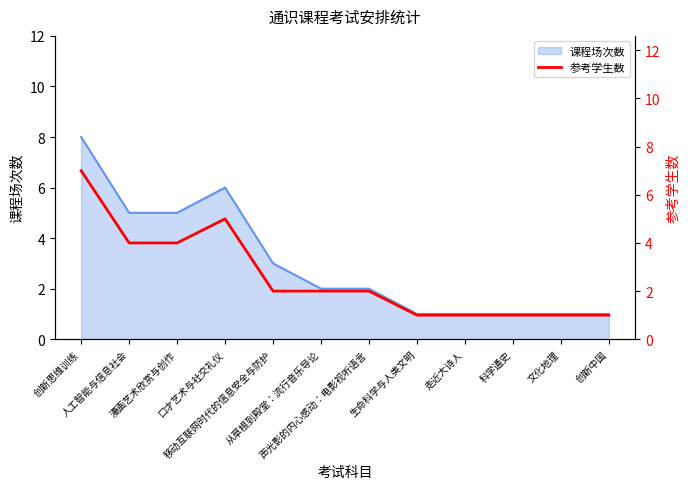

What is the highest value of the 课程场次数 series?

8